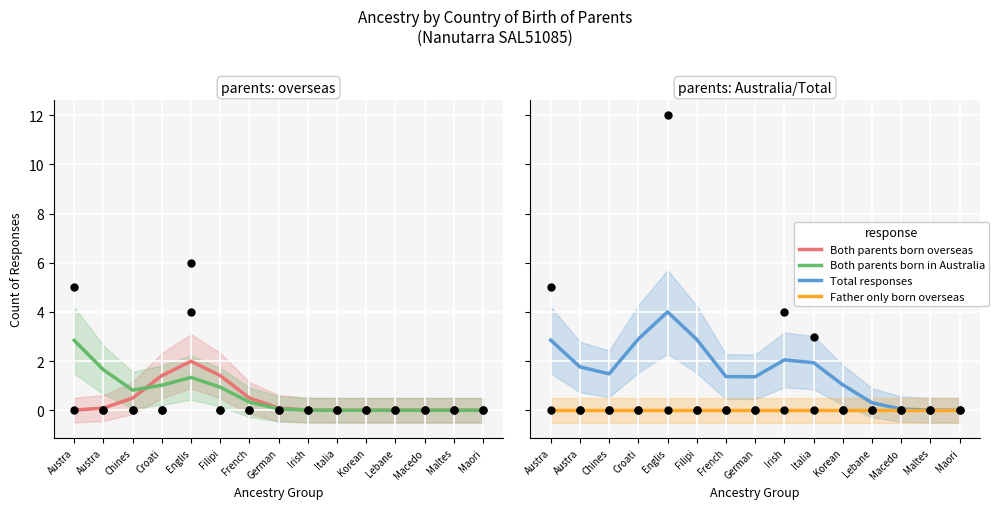

Is the value of Both parents born in Australia at Filipi greater than the value of Total responses at Italia?

No